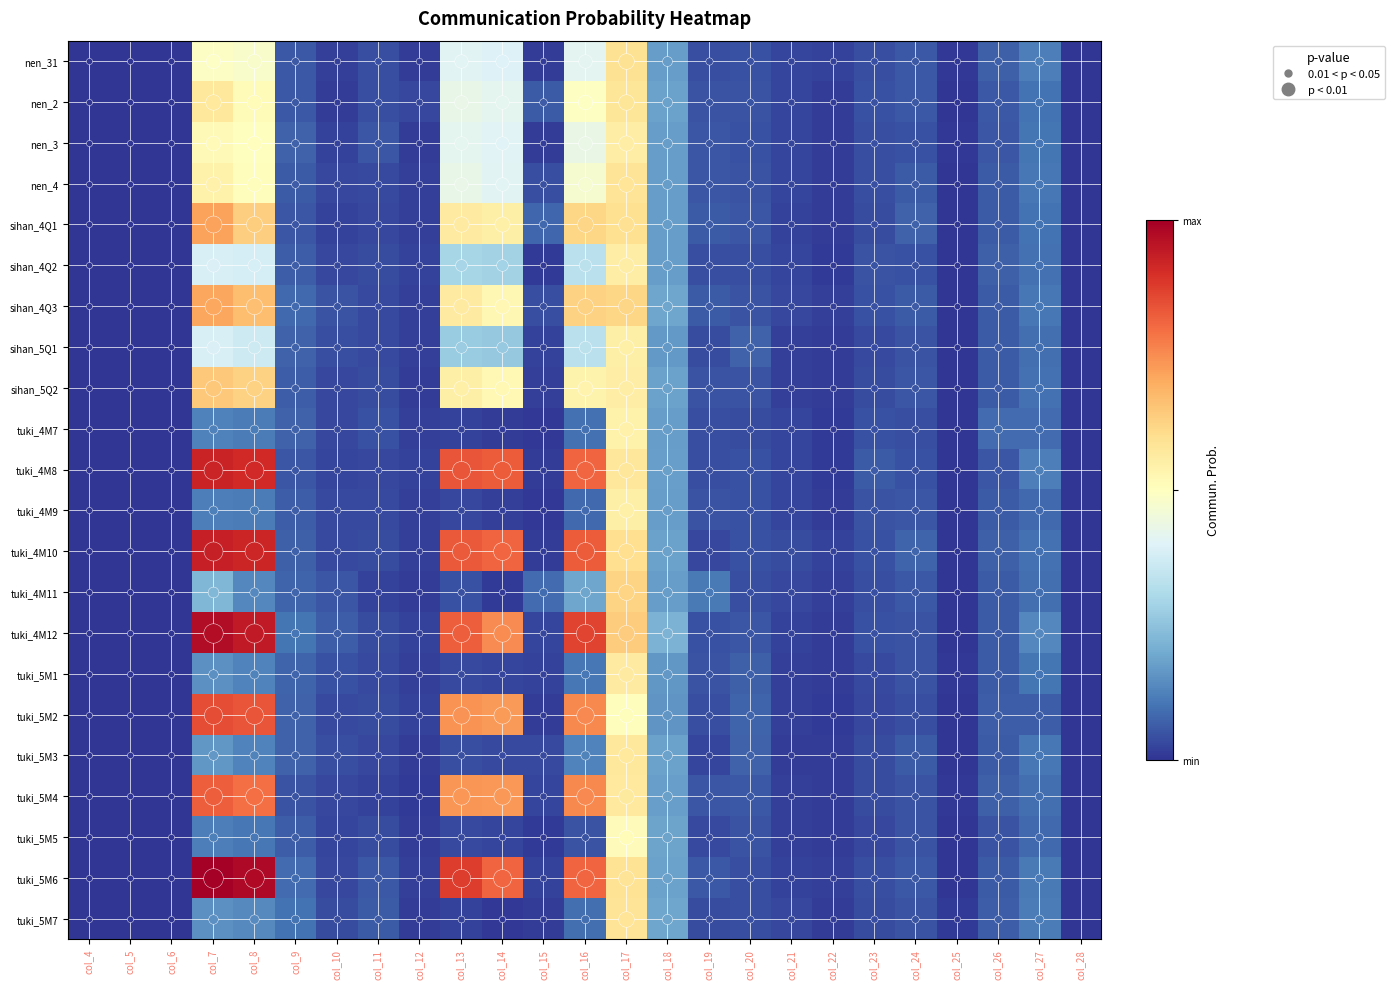

At which category is the sum across all series the highest?

col_17